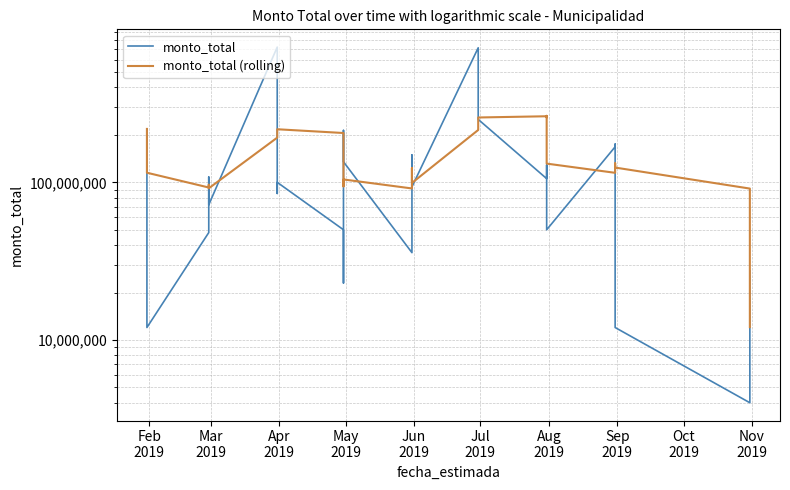

Reading left to right, extract all data points from this chart.

monto_total: 218035000.0	12000000.0	48000000.0	107974390.0	72000000.0	720000000.0	85000000.0	99960000.0	50000000.0	23000000.0	213300000.0	134960000.0	35800000.0	82230000.0	148900000.0	93600000.0	713000000.0	250614000.0	105500000.0	128816000.0	122042000.0	50000000.0	167922000.0	174642000.0	145021400.0	120558000.0	12000000.0	4000000.0	4900000.0	12000000.0	27419000.0
monto_total (rolling): 218035000.0	115017500.0	92678333.3	96502347.5	91601878.0	191994878.0	206594878.0	216986878.0	205392000.0	195592000.0	94252000.0	104244000.0	91412000.0	97858000.0	123038000.0	99098000.0	214706000.0	257668800.0	262322800.0	258306000.0	263994400.0	131394400.0	114856000.0	128684400.0	131925480.0	131628680.0	124028680.0	91244280.0	57295880.0	30691600.0	12063800.0